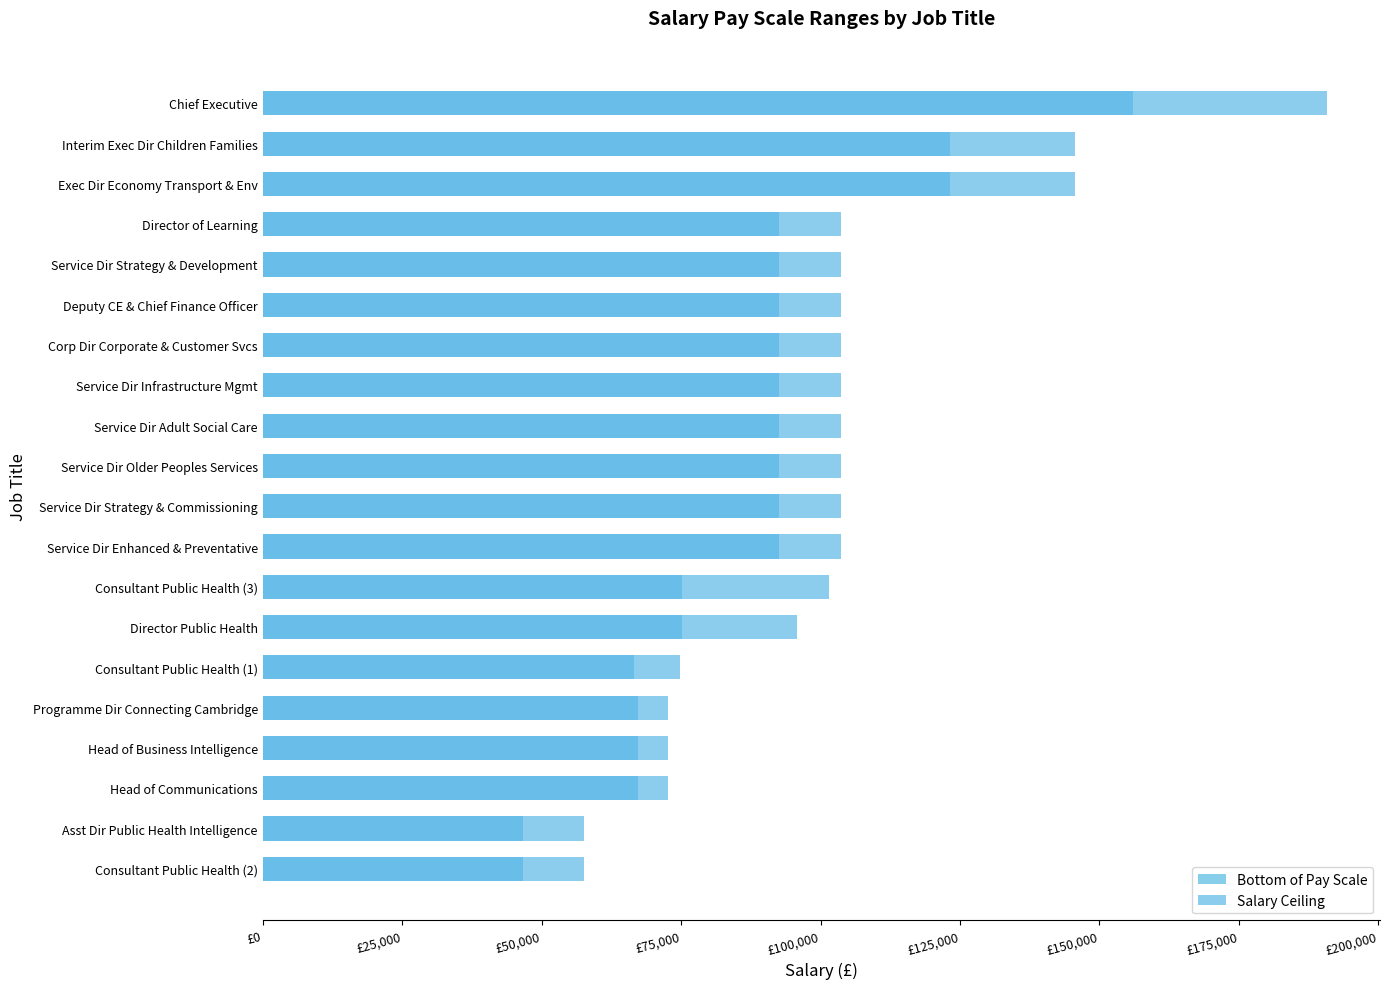

Which series has the largest range (max minus min)?

Salary Ceiling